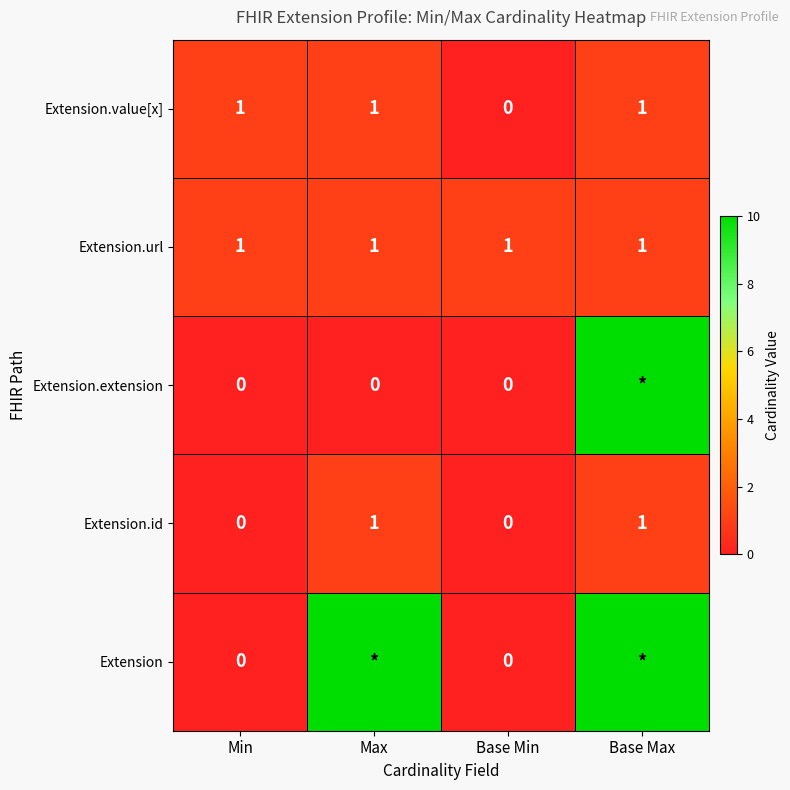

The value of Extension.value[x] at Base Max is 0. True or false?

False